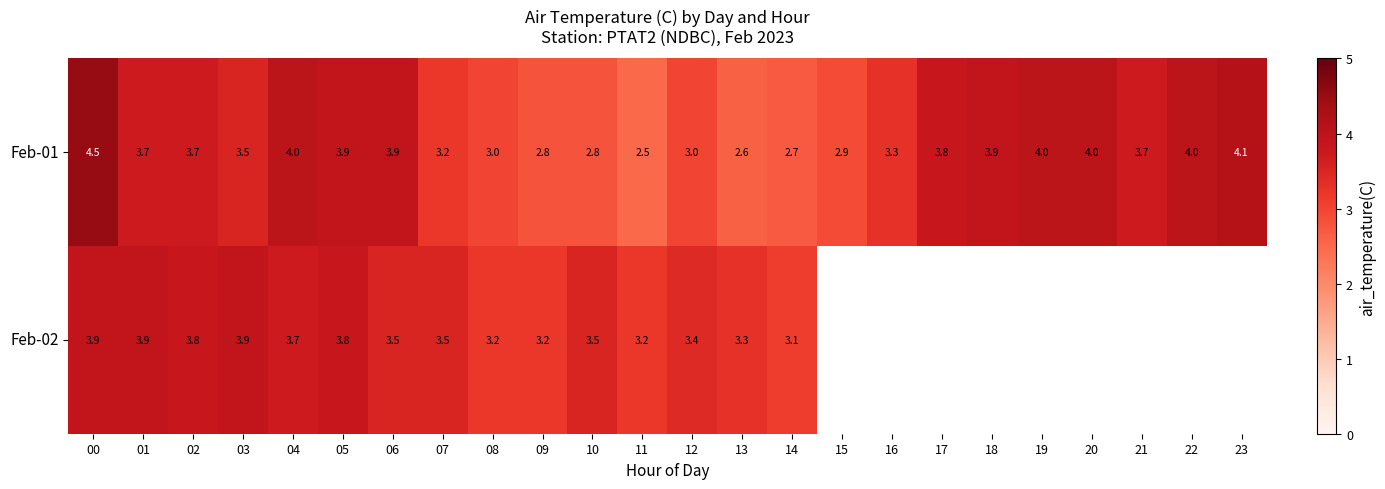

Rank the series at 01 from highest to lowest value.

Feb-02, Feb-01